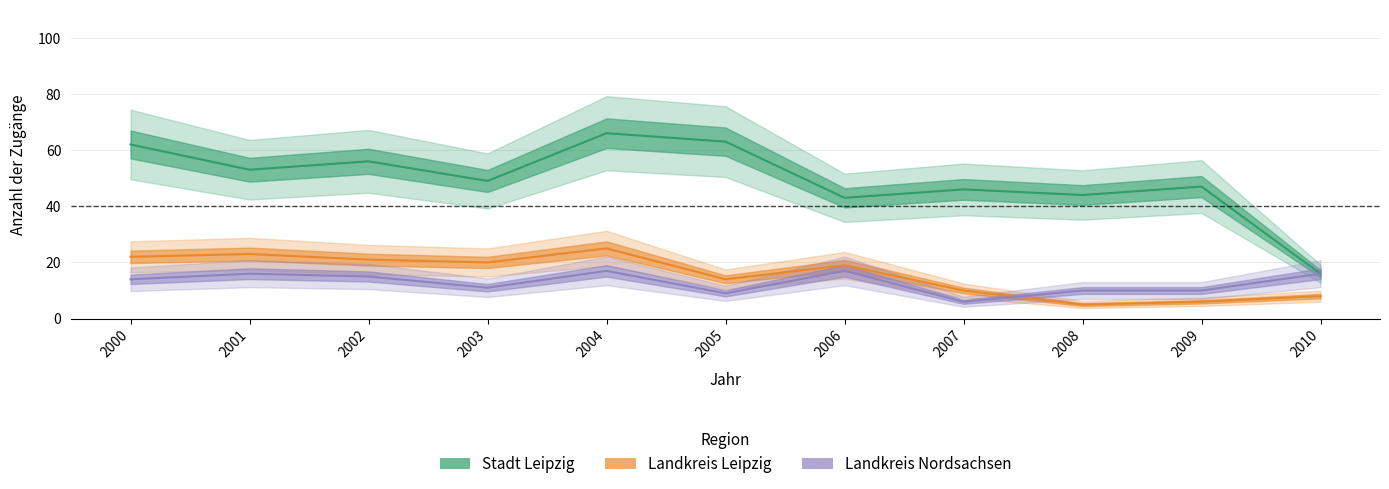

Which series changed the most between 2000 and 2007?

Stadt Leipzig